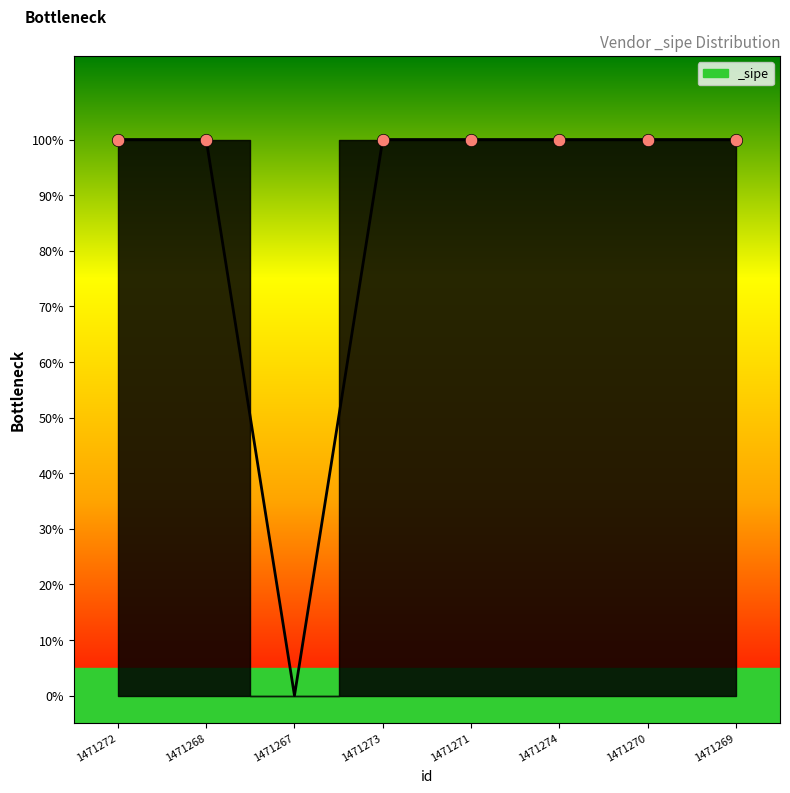

Does the chart have visible grid lines?

No